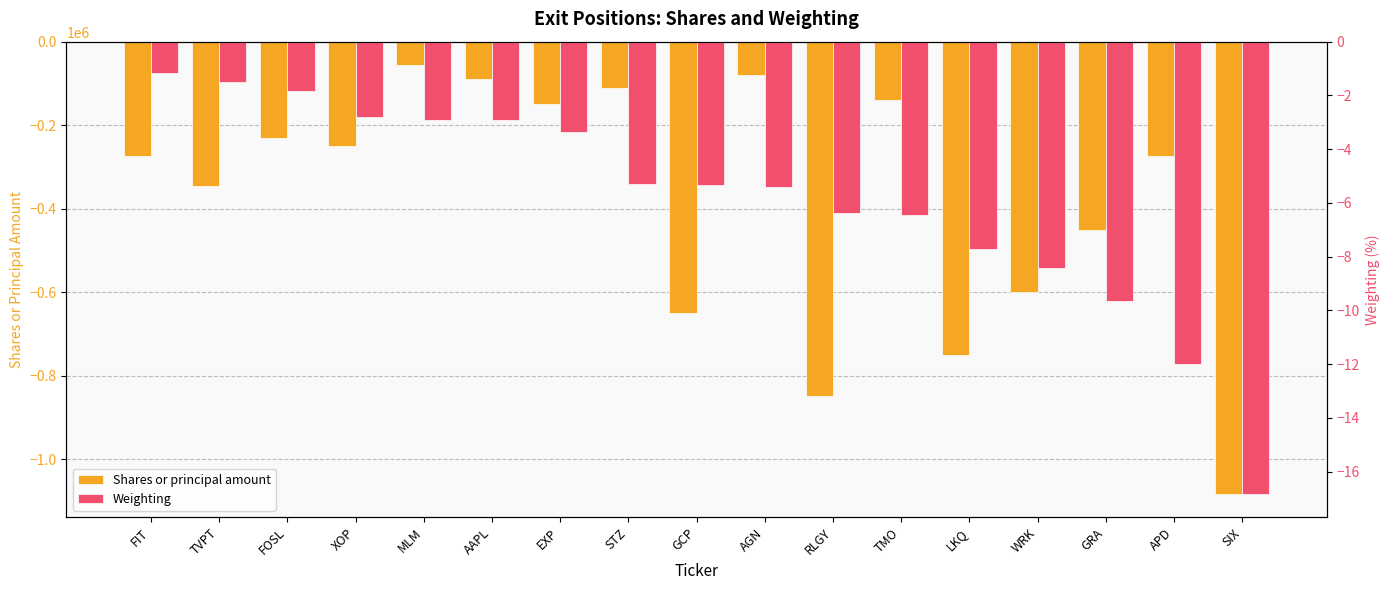

At which category is the sum across all series the highest?

MLM